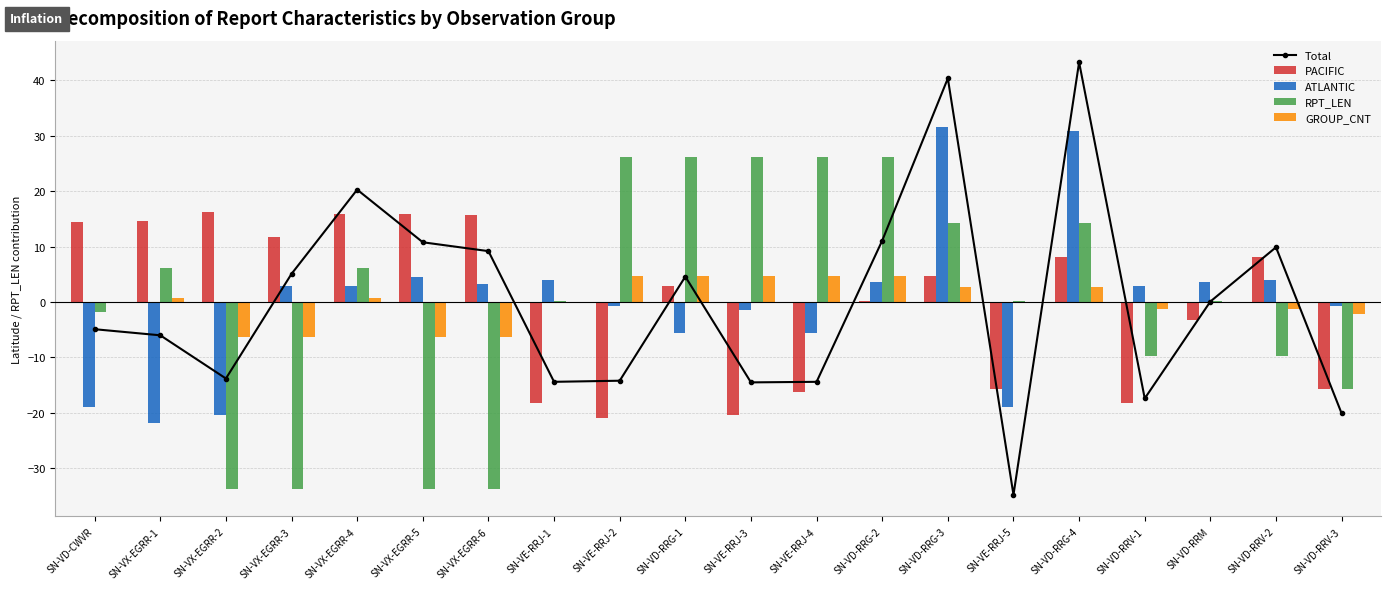

At which label is GROUP_CNT closest to 0?

SN-VD-CWVR